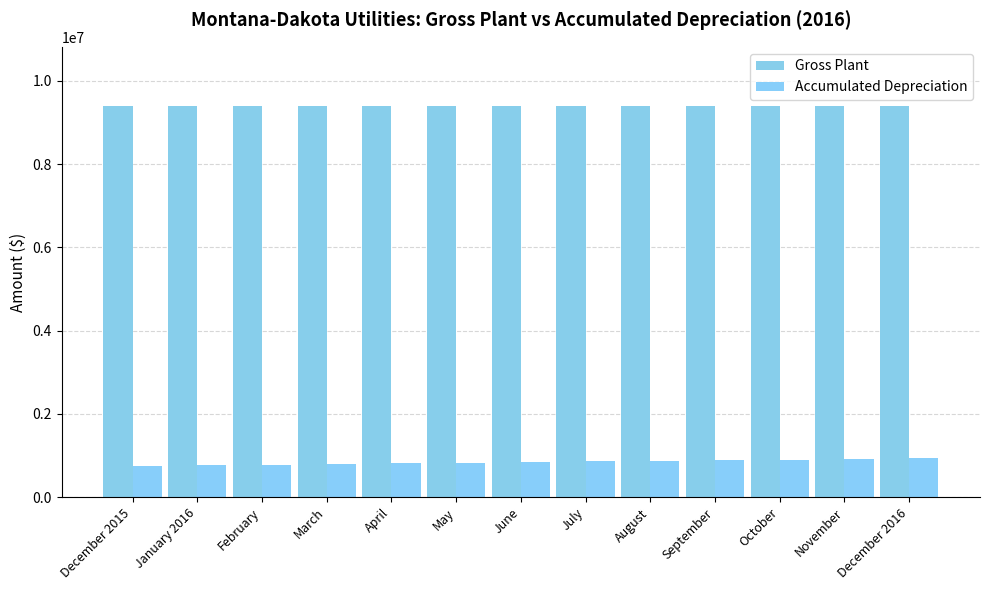

How many distinct data groups are displayed?

2